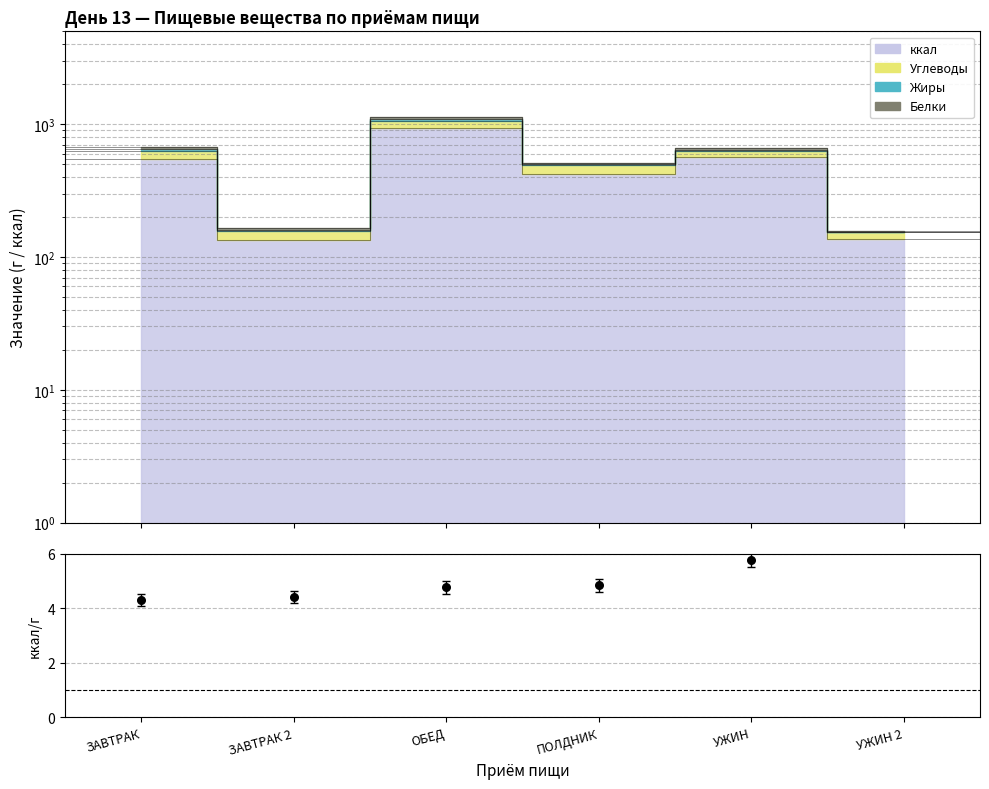

Approximately how many times larger is the value at ЗАВТРАК compared to УЖИН?

0.7